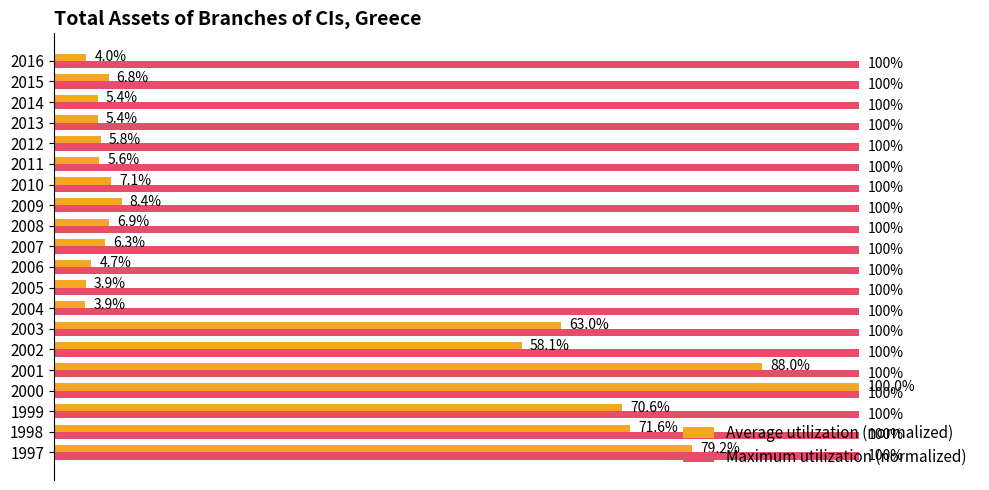

What are all the series names shown in the legend?

Average utilization (normalized), Maximum utilization (normalized)